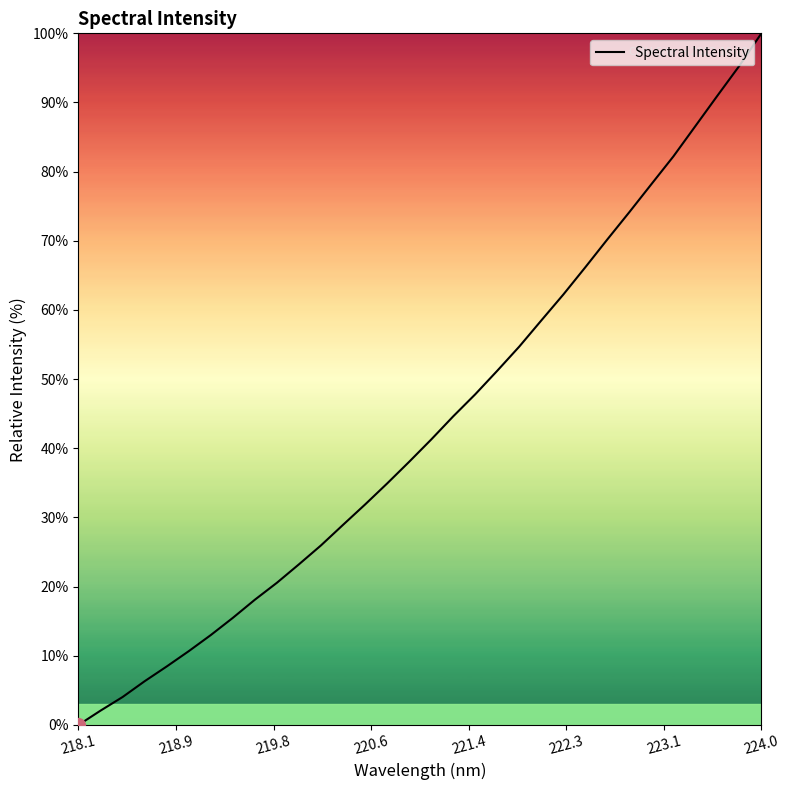

What is the difference between the maximum and minimum values?

100.0